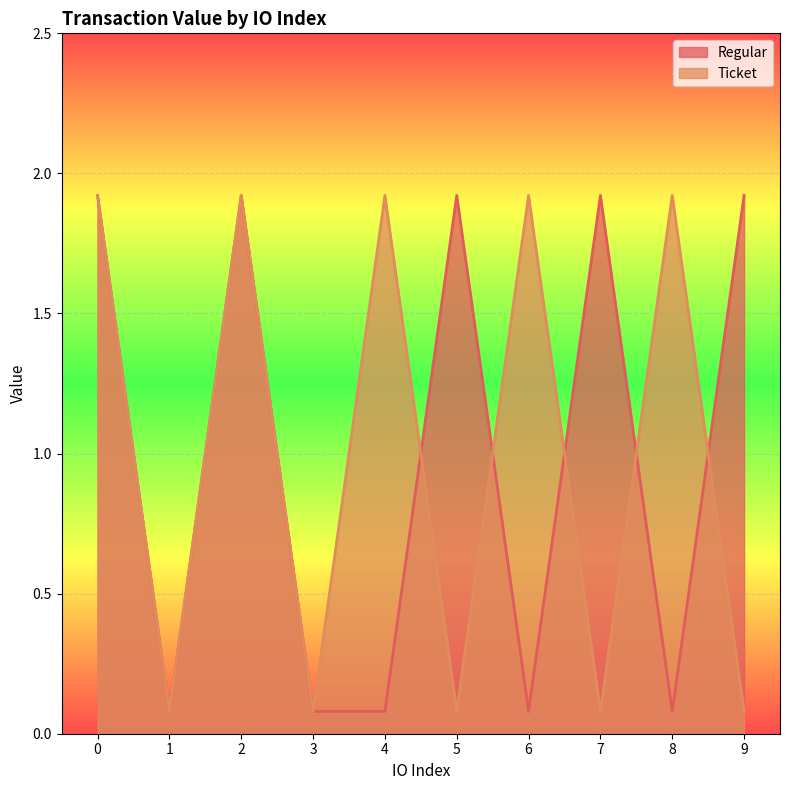

How many times do Ticket and Regular cross each other?

5